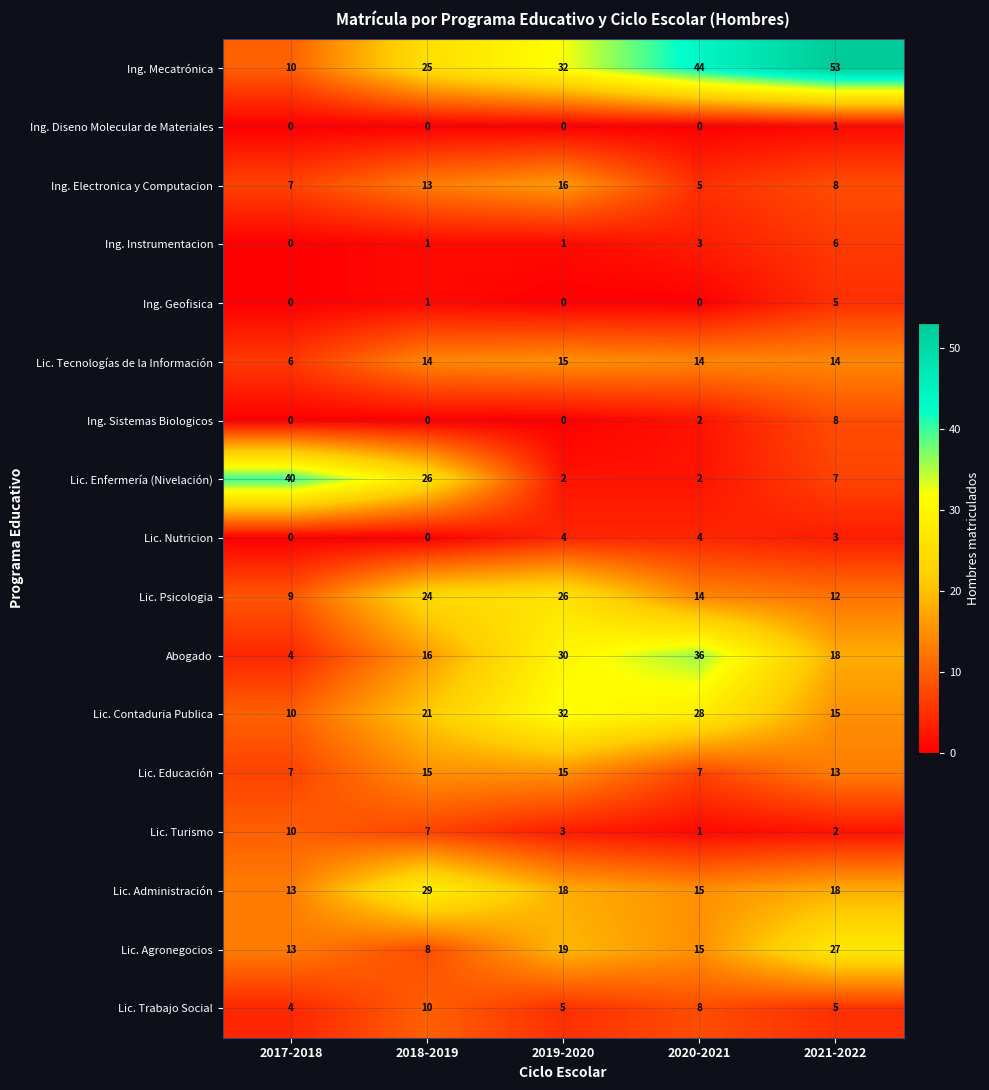

What is the sum of the Lic. Tecnologías de la Información values at 2018-2019 and 2019-2020?

29